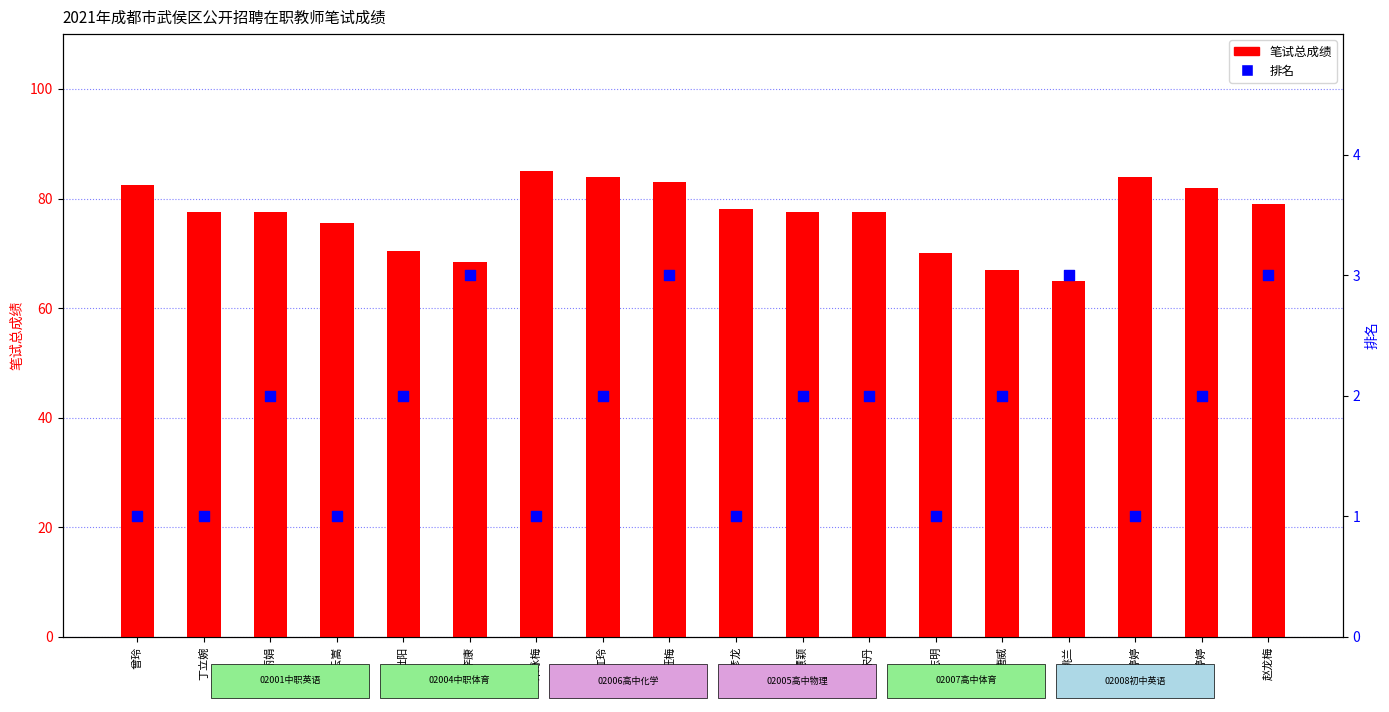

What is the total value across all series at 江玲?

86.0